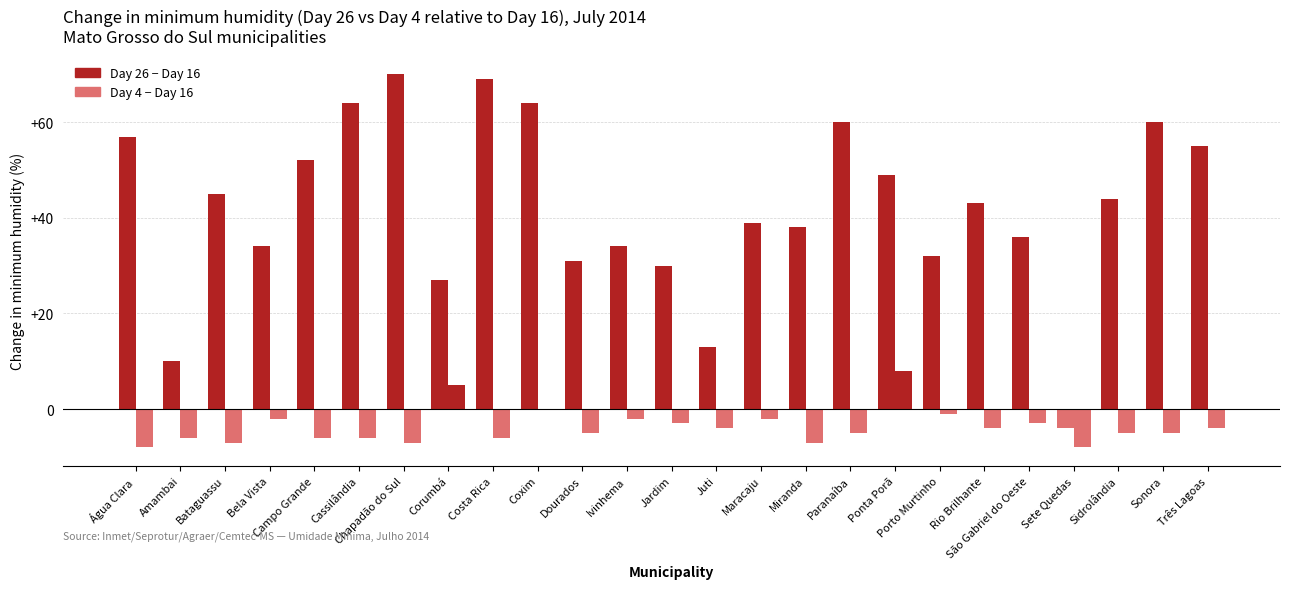

Are the bars horizontal?

No